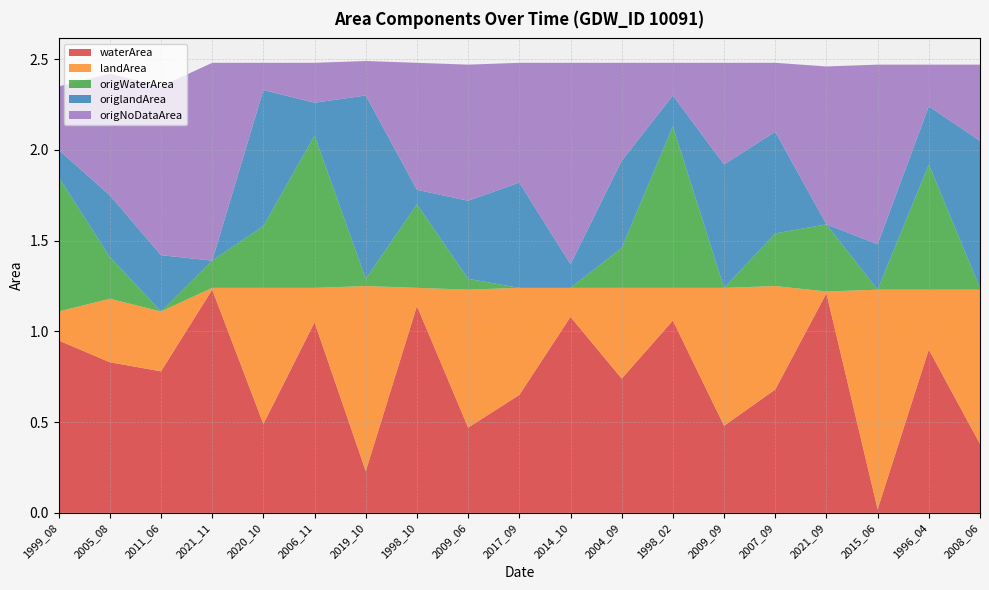

Reading left to right, extract all data points from this chart.

waterArea: 0.9	0.8	0.8	1.2	0.5	1.1	0.2	1.1	0.5	0.7	1.1	0.7	1.1	0.5	0.7	1.2	0.0	0.9	0.4
landArea: 0.2	0.3	0.3	0.0	0.8	0.2	1.0	0.1	0.8	0.6	0.2	0.5	0.2	0.8	0.6	0.0	1.2	0.3	0.8
origWaterArea: 0.7	0.2	0.0	0.1	0.3	0.8	0.0	0.5	0.1	0.0	0.0	0.2	0.9	0.0	0.3	0.4	0.0	0.7	0.0
origlandArea: 0.1	0.3	0.3	0.0	0.8	0.2	1.0	0.1	0.4	0.6	0.1	0.5	0.2	0.7	0.6	0.0	0.2	0.3	0.8
origNoDataArea: 0.3	0.7	0.9	1.1	0.1	0.2	0.2	0.7	0.8	0.7	1.1	0.5	0.2	0.6	0.4	0.9	1.0	0.2	0.4